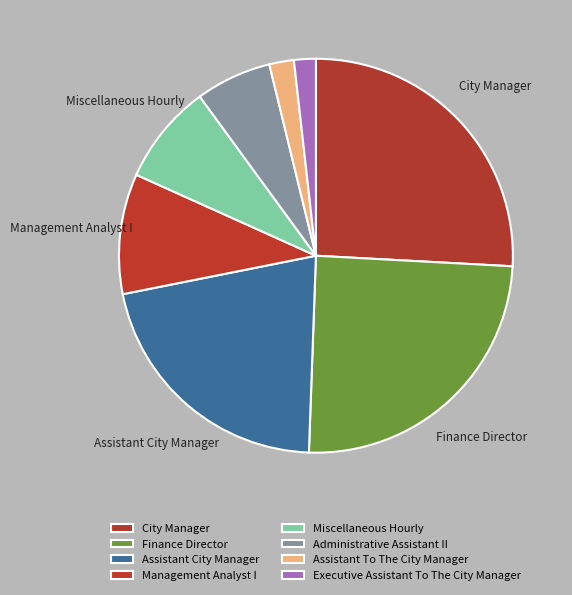

Count the number of slices in the pie.

8